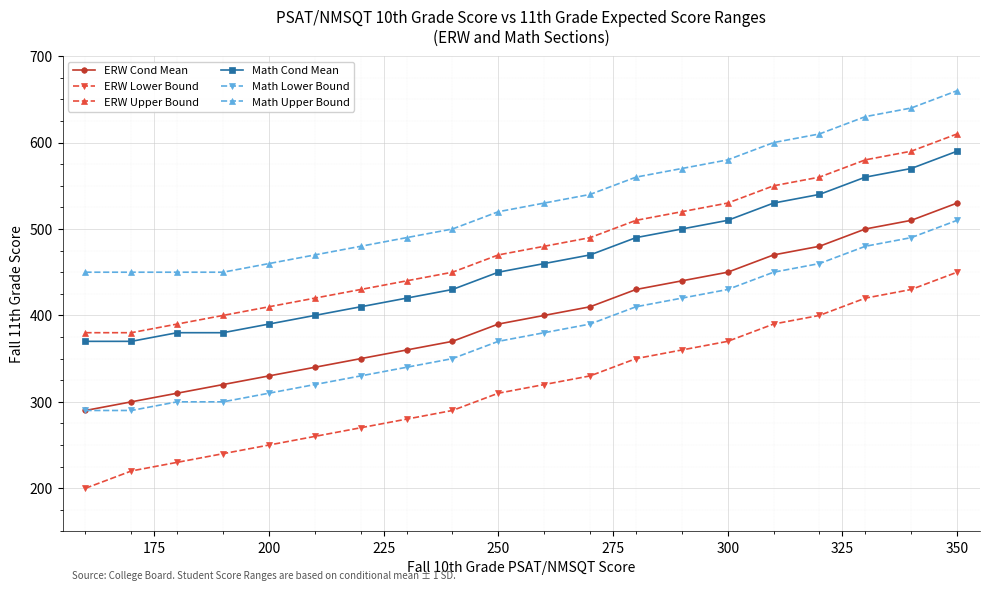

What is the greatest value displayed?

660